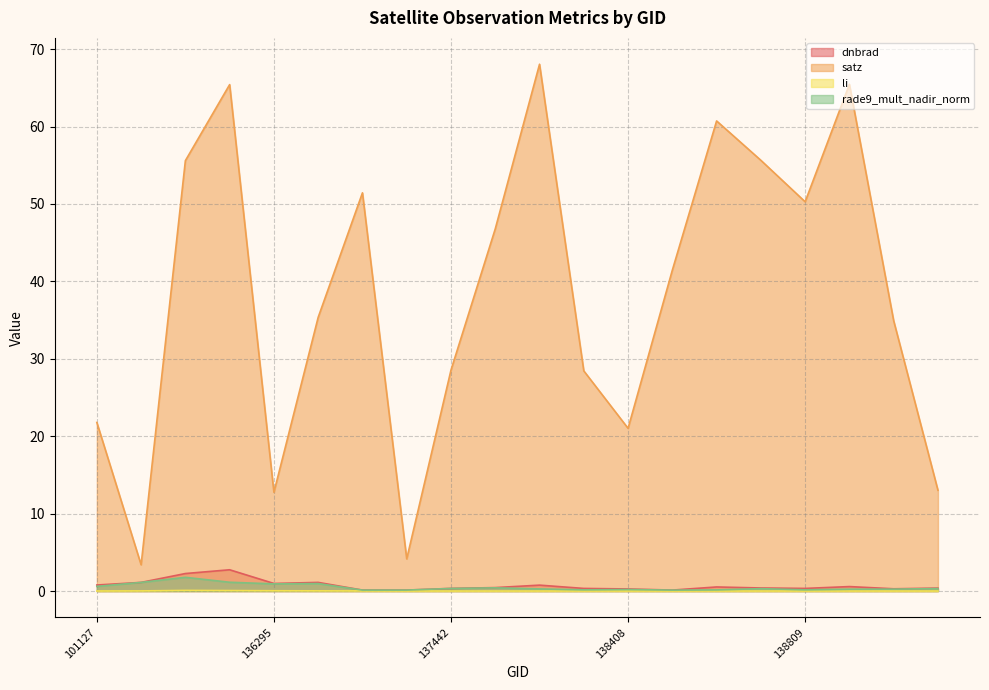

Reading left to right, list all the values displayed in this chart.

dnbrad: 101127=0.8	101251=1.1	135717=2.3	135906=2.7	136295=1.0	136480=1.1	136672=0.1	137251=0.1	137442=0.3	137631=0.4	138010=0.8	138022=0.3	138408=0.3	138603=0.1	138615=0.5	138796=0.4	138809=0.3	138994=0.6	139009=0.3	139201=0.4
satz: 101127=21.8	101251=3.4	135717=55.6	135906=65.4	136295=12.8	136480=35.4	136672=51.4	137251=4.2	137442=28.5	137631=46.8	138010=68.0	138022=28.4	138408=21.0	138603=41.5	138615=60.7	138796=55.6	138809=50.3	138994=65.4	139009=34.9	139201=13.0
li: 101127=0.0	101251=0.0	135717=0.1	135906=0.1	136295=0.0	136480=0.0	136672=0.0	137251=0.0	137442=0.0	137631=0.0	138010=0.0	138022=0.0	138408=0.0	138603=0.0	138615=0.0	138796=0.0	138809=0.0	138994=0.0	139009=0.0	139201=0.0
rade9_mult_nadir_norm: 101127=0.6	101251=1.1	135717=1.8	135906=1.1	136295=0.9	136480=1.0	136672=0.1	137251=0.1	137442=0.3	137631=0.4	138010=0.3	138022=0.2	138408=0.2	138603=0.1	138615=0.1	138796=0.3	138809=0.2	138994=0.2	139009=0.2	139201=0.3